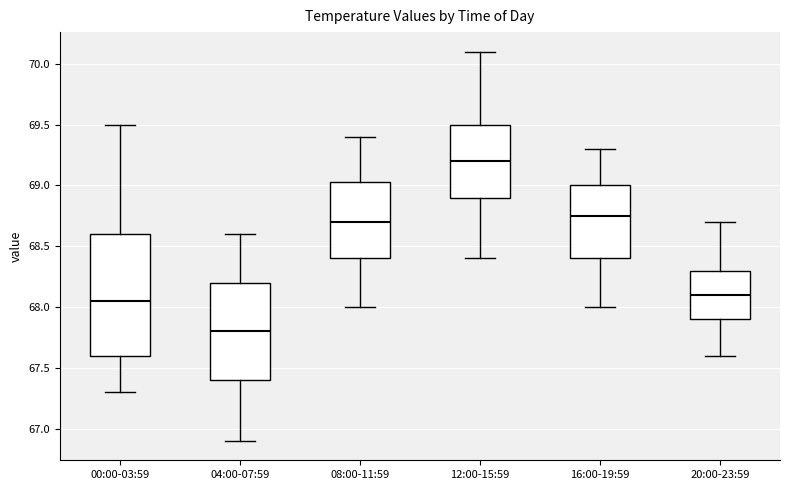

Comparing the boxes themselves (not the whiskers), which one is the tallest?

00:00-03:59